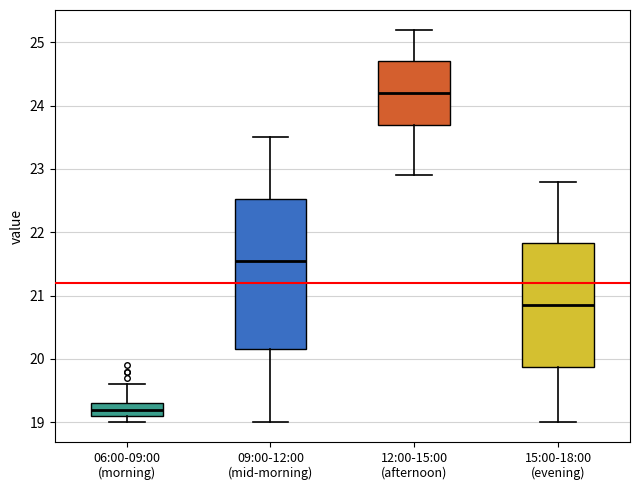

Reading left to right, transcribe this box plot: for each box, give where its median line is, the range the box spans, and where its two whiskers end, as read against the y-axis. The values are not printed on the chart, so give them approximately, as read against the axis.

06:00-09:00 (morning): median 19.2, box 19.1 to 19.3, whiskers 19.0 to 19.6
09:00-12:00 (mid-morning): median 21.6, box 20.2 to 22.5, whiskers 19.0 to 23.5
12:00-15:00 (afternoon): median 24.2, box 23.7 to 24.7, whiskers 22.9 to 25.2
15:00-18:00 (evening): median 20.9, box 19.9 to 21.8, whiskers 19.0 to 22.8